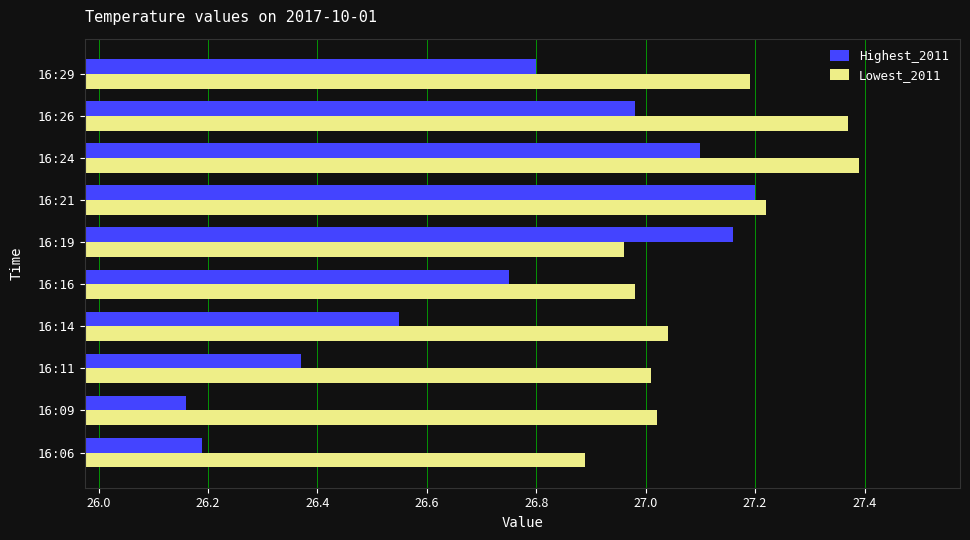

What is the lowest value of the Lowest_2011 series?

26.9